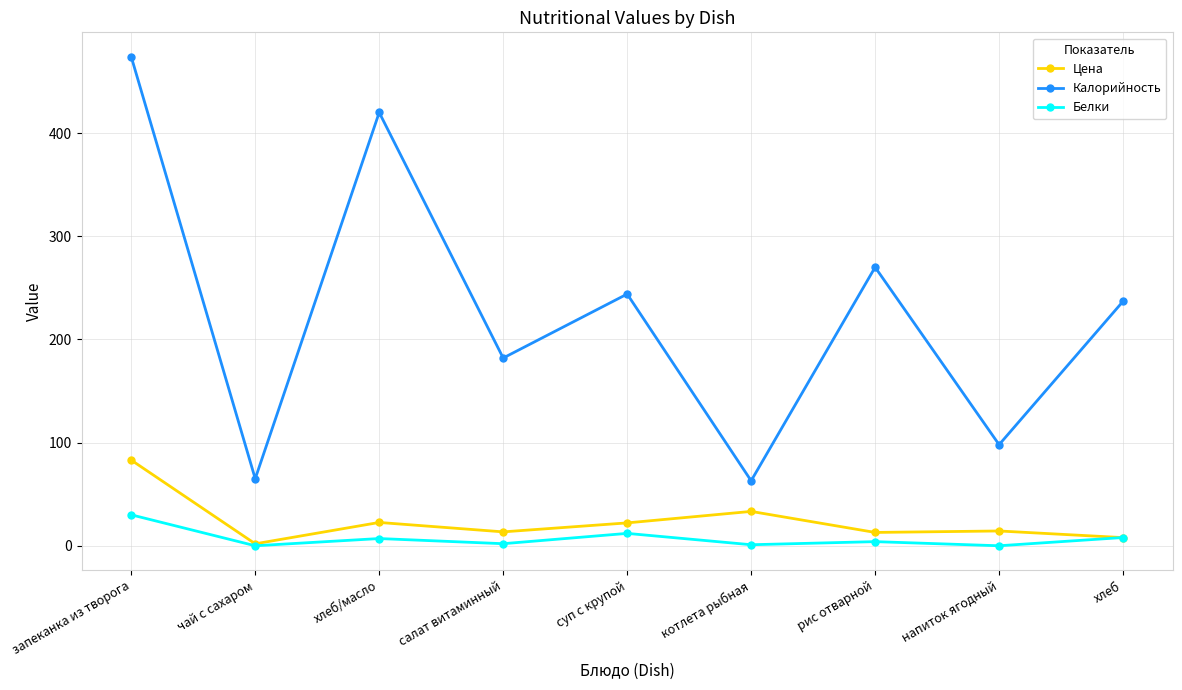

How many data points does each series have?

9